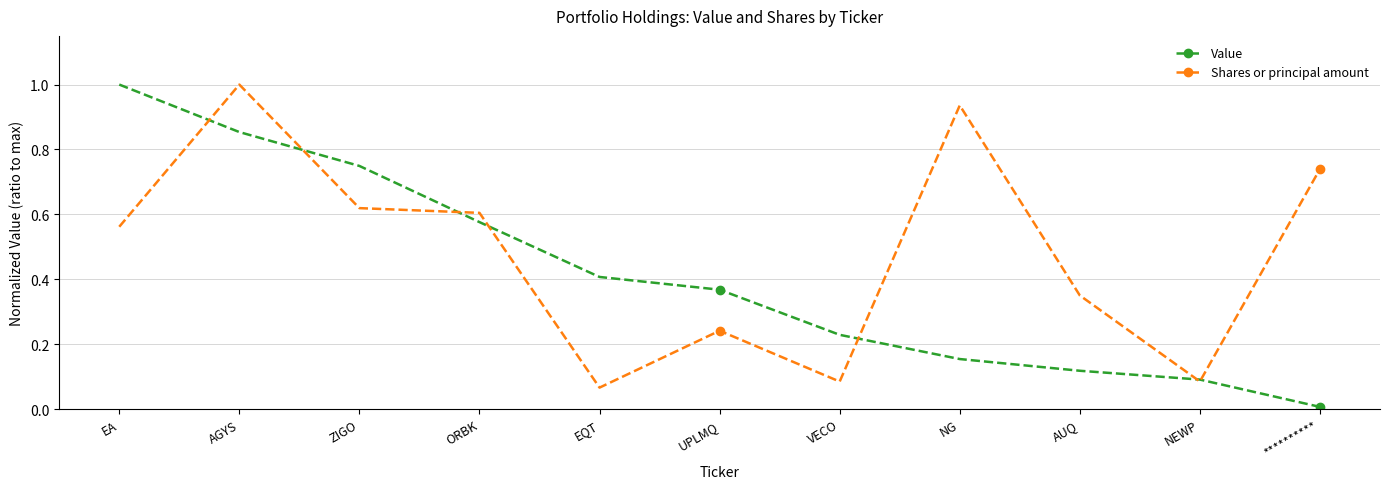

List the series in order of their overall mean, highest first.

Shares or principal amount, Value